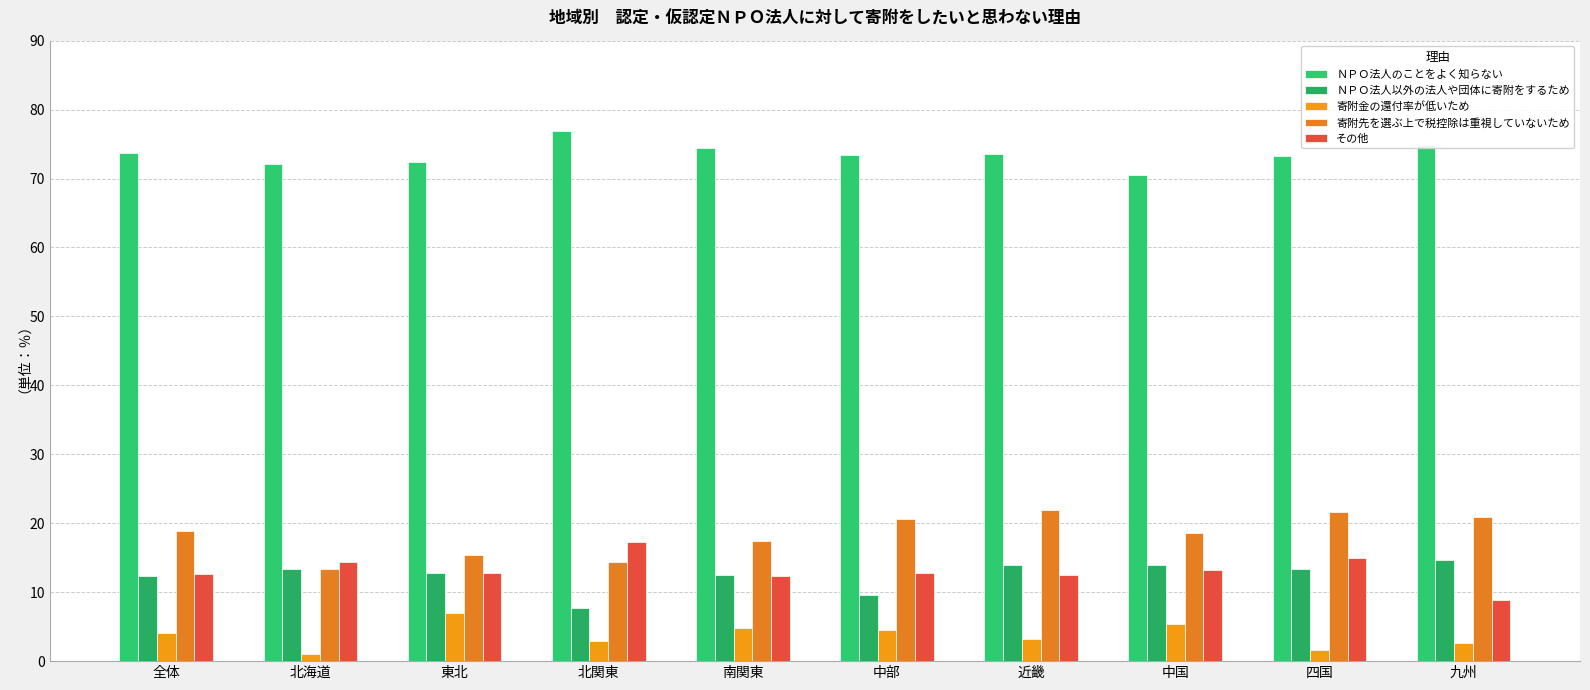

Is it true that その他 equals 15.0 at 四国?

True